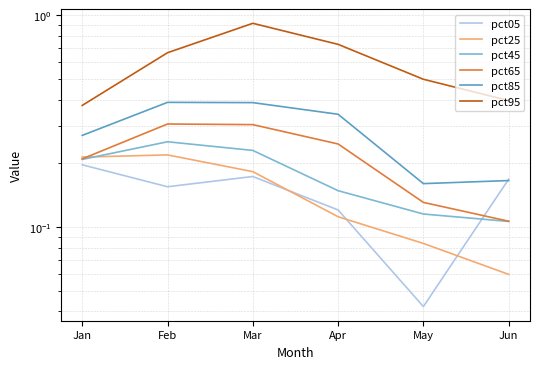

What is the value of the pct25 point at the 1st from the left?

0.2